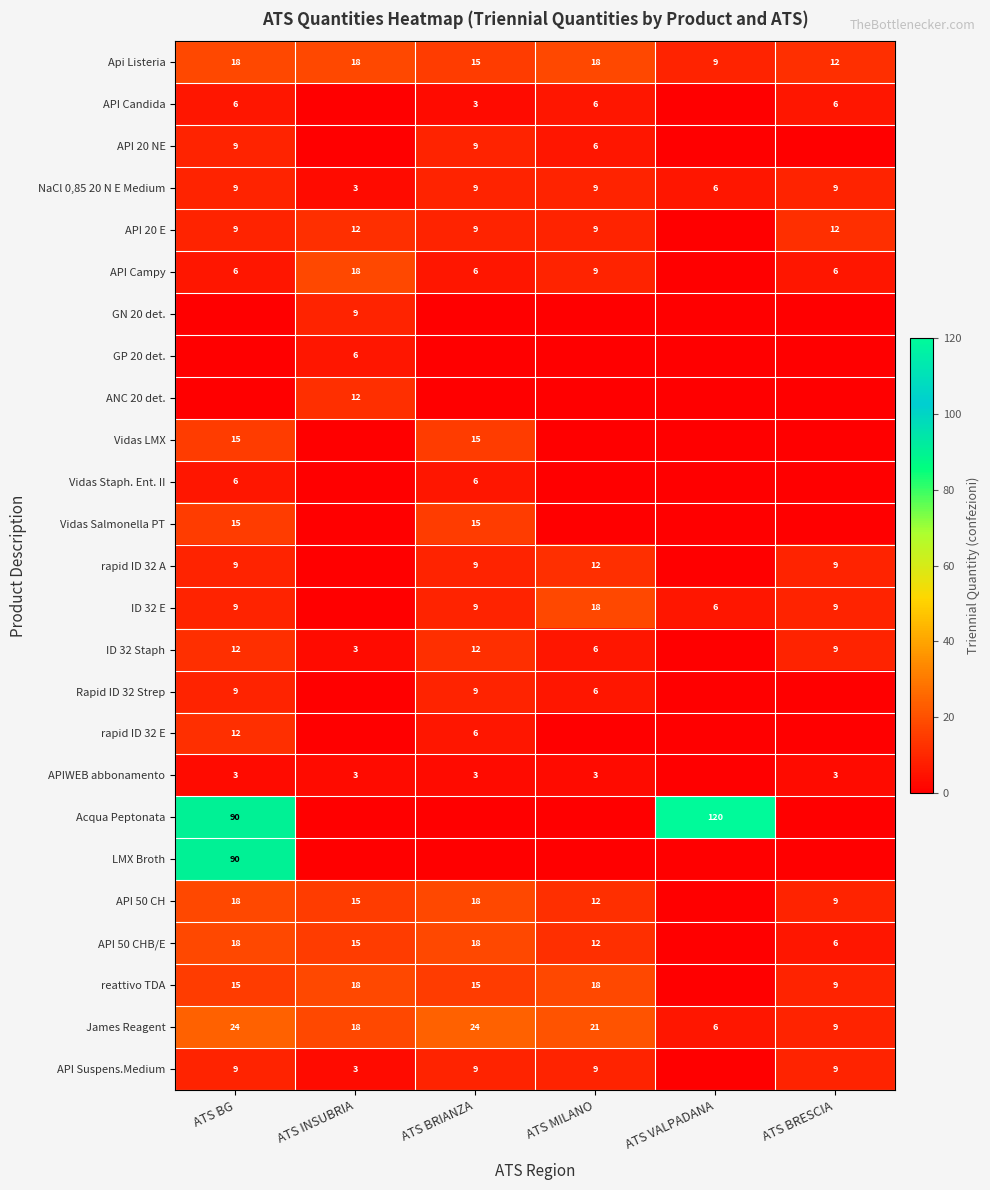

Where is Api Listeria nearest to the value 13?

ATS BRESCIA